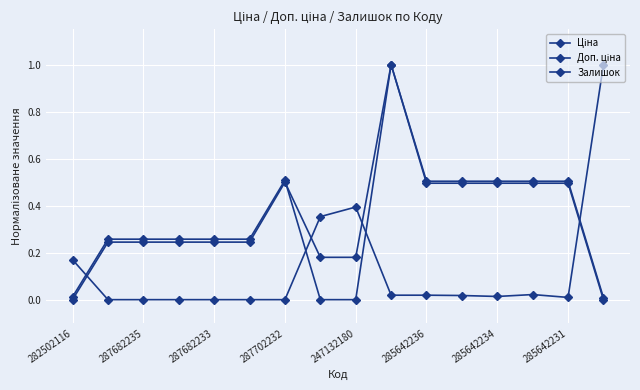

At how many categories does at least one series exceed 0?

16